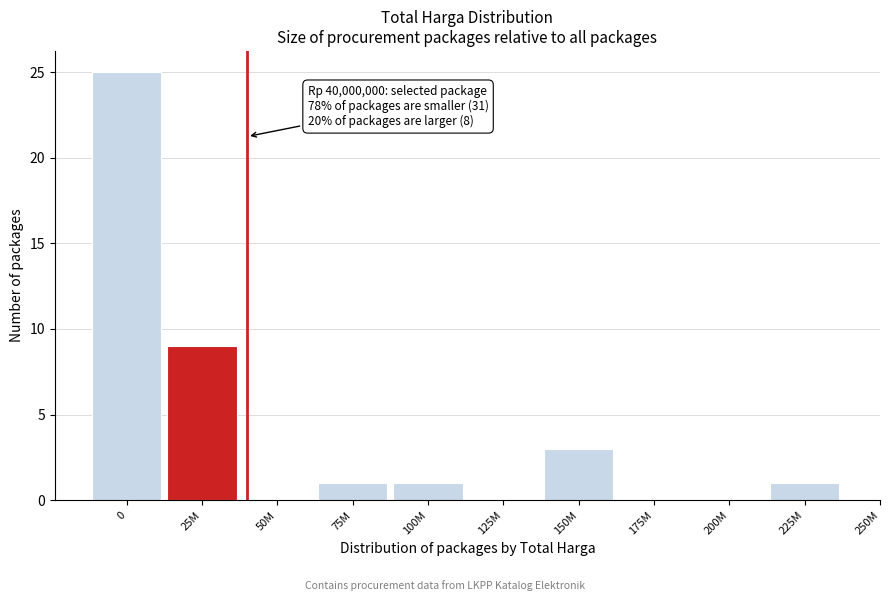

Reading left to right, what are all the values shown in this chart?

0=25	25M=9	50M=0	75M=1	100M=1	125M=0	150M=3	175M=0	200M=0	225M=1